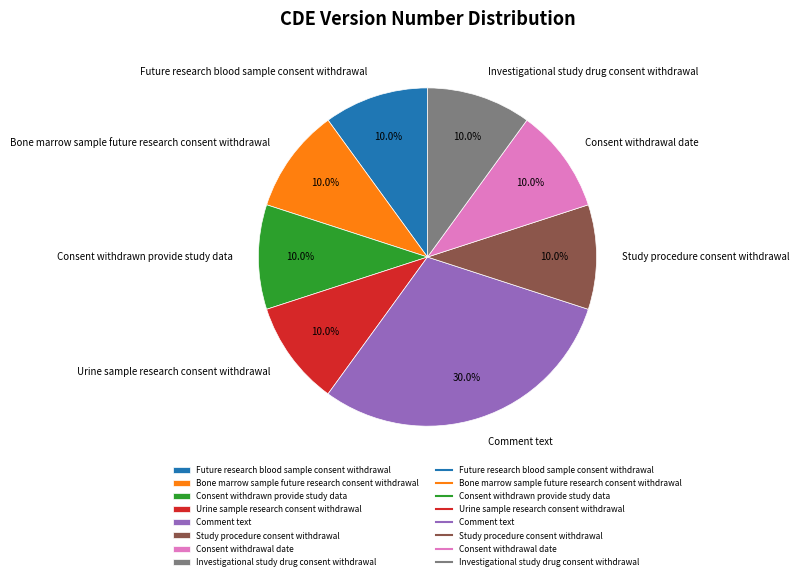

What percentage is NOT represented by Comment text?

70.0%